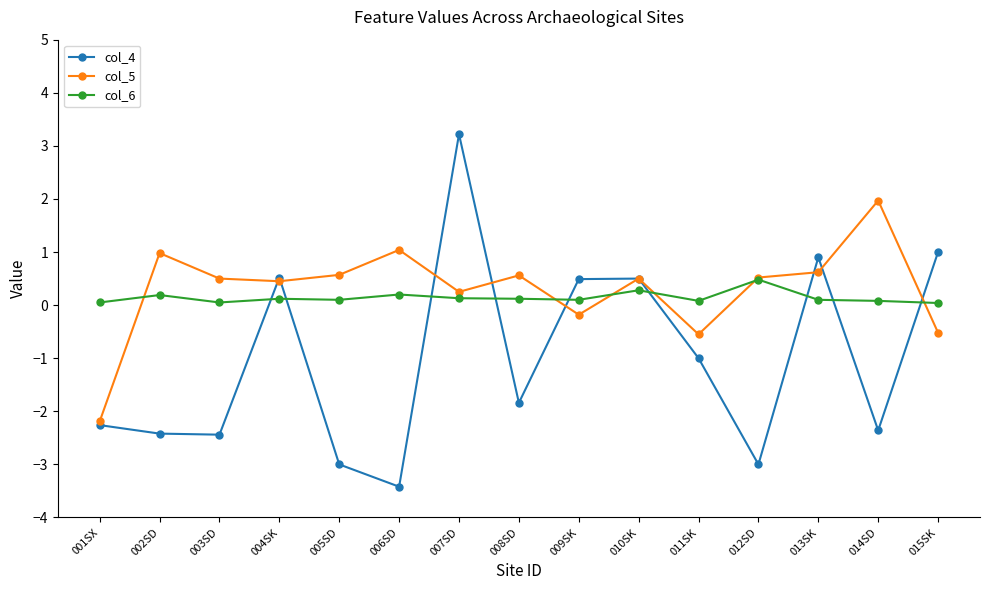

What is the sum of the col_6 values at 009SK and 008SD?

0.2